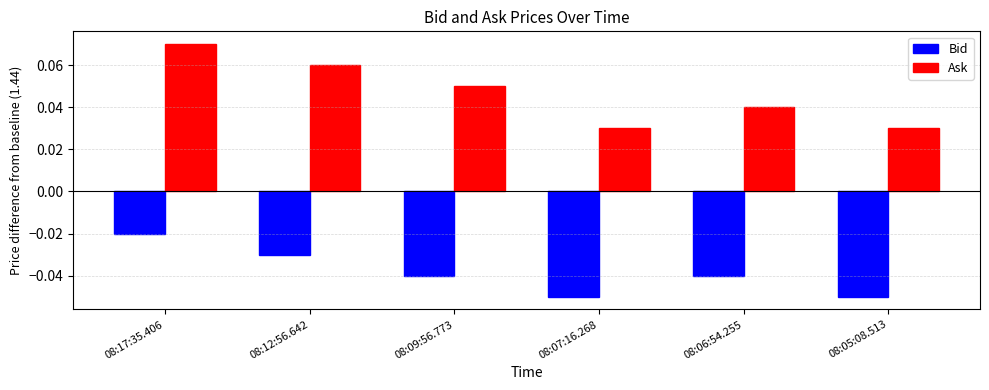

The value of Bid at 08:09:56.773 is -0.1. True or false?

False